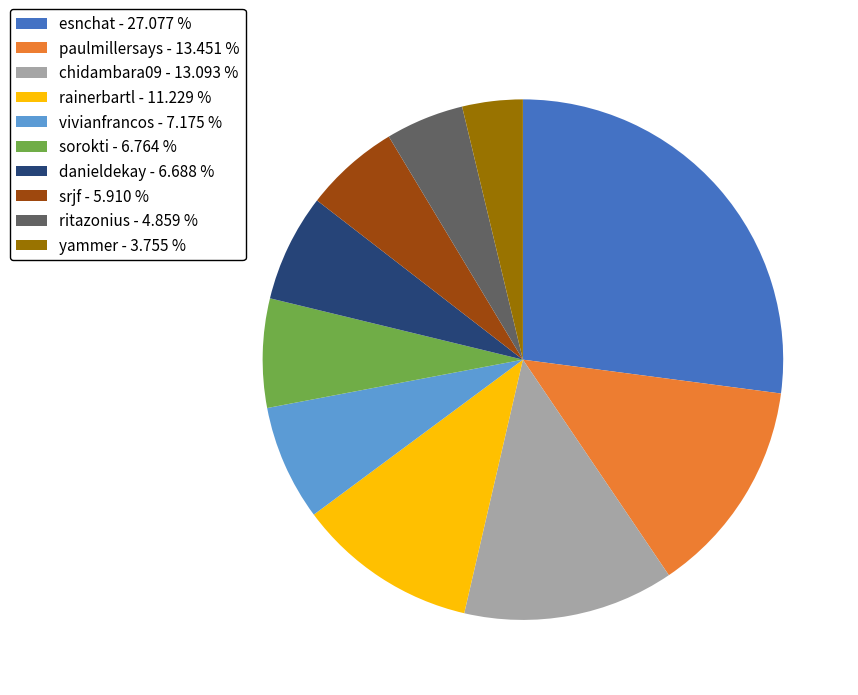

Is there any slice that represents more than half of the pie?

No